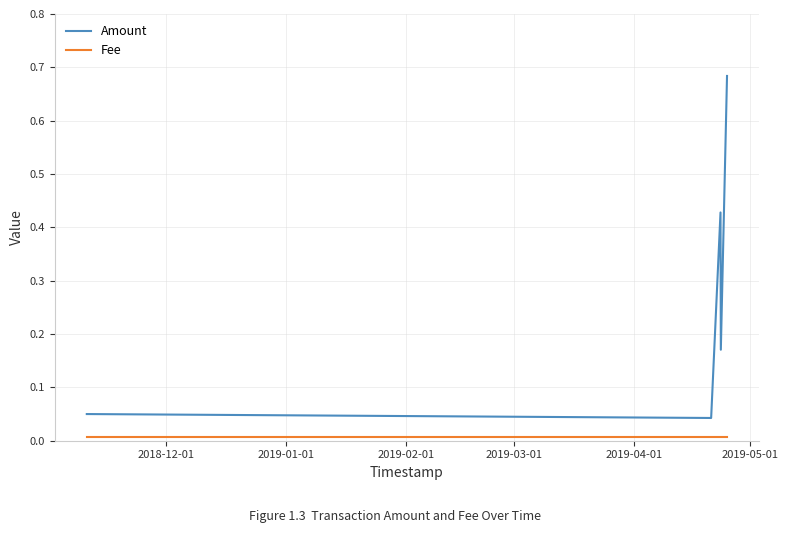

Which series has the largest total across all categories?

Amount